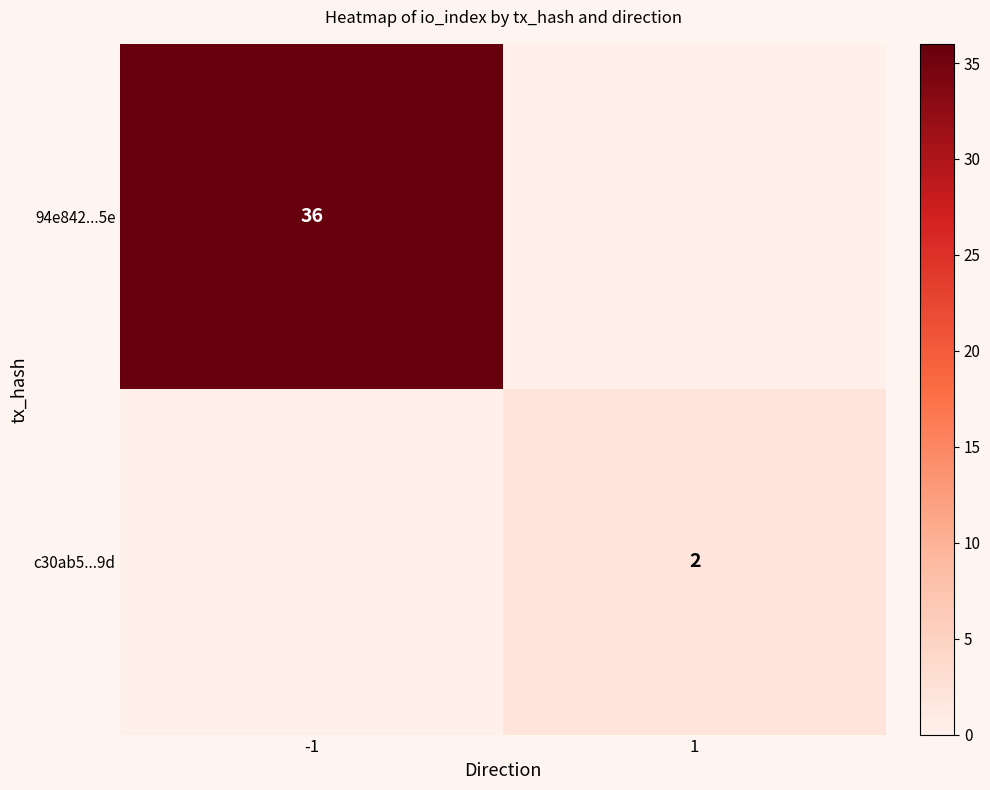

The c30ab5...9d series shows 2 at 1. True or false?

True